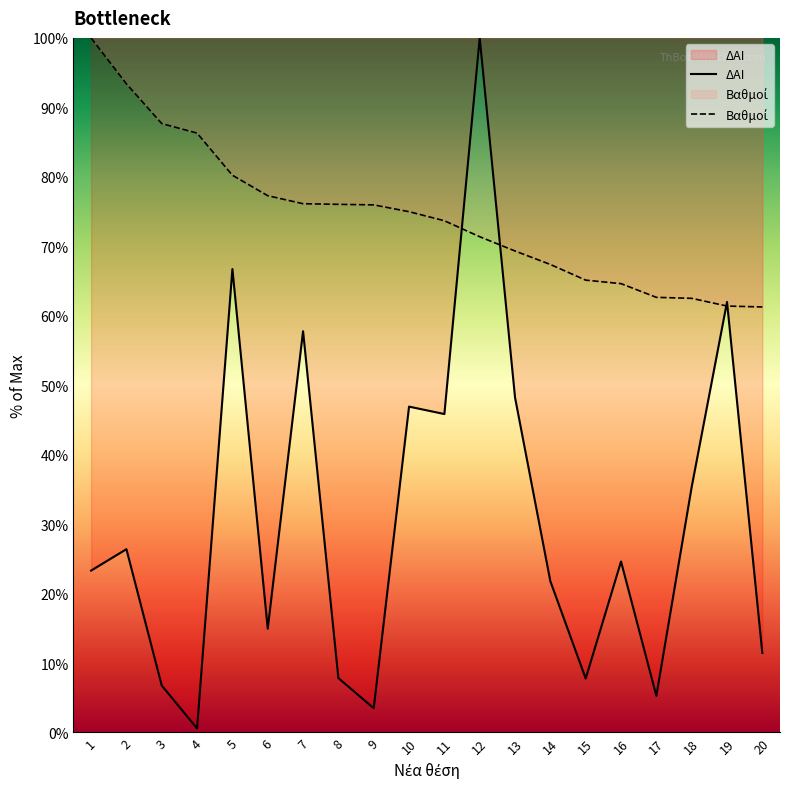

Reading right to left, what are all the values shown in this chart?

ΔΑΙ: 11.4	62.0	35.3	5.3	24.6	7.8	21.8	48.2	100.0	45.8	46.9	3.5	7.8	57.8	14.9	66.7	0.6	6.8	26.4	23.3
Βαθμοί: 61.3	61.4	62.5	62.6	64.6	65.1	67.4	69.3	71.4	73.7	75.0	76.0	76.0	76.1	77.3	80.2	86.3	87.7	93.4	100.0